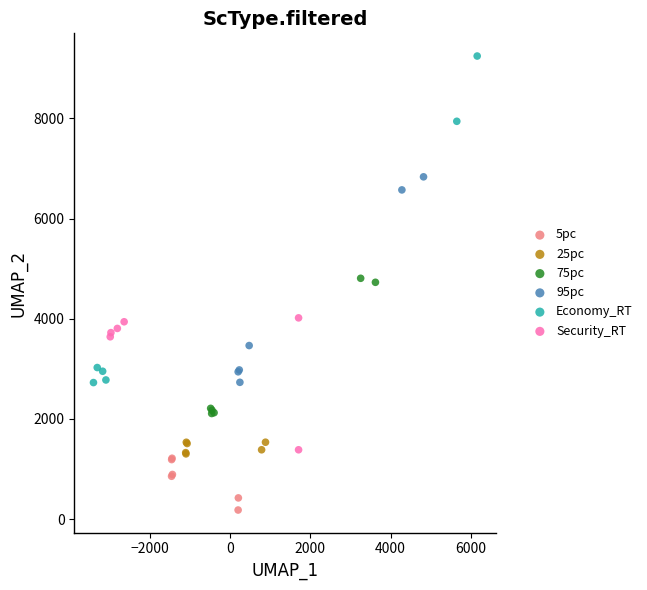

Which series has the widest spread of Y values?

Economy_RT